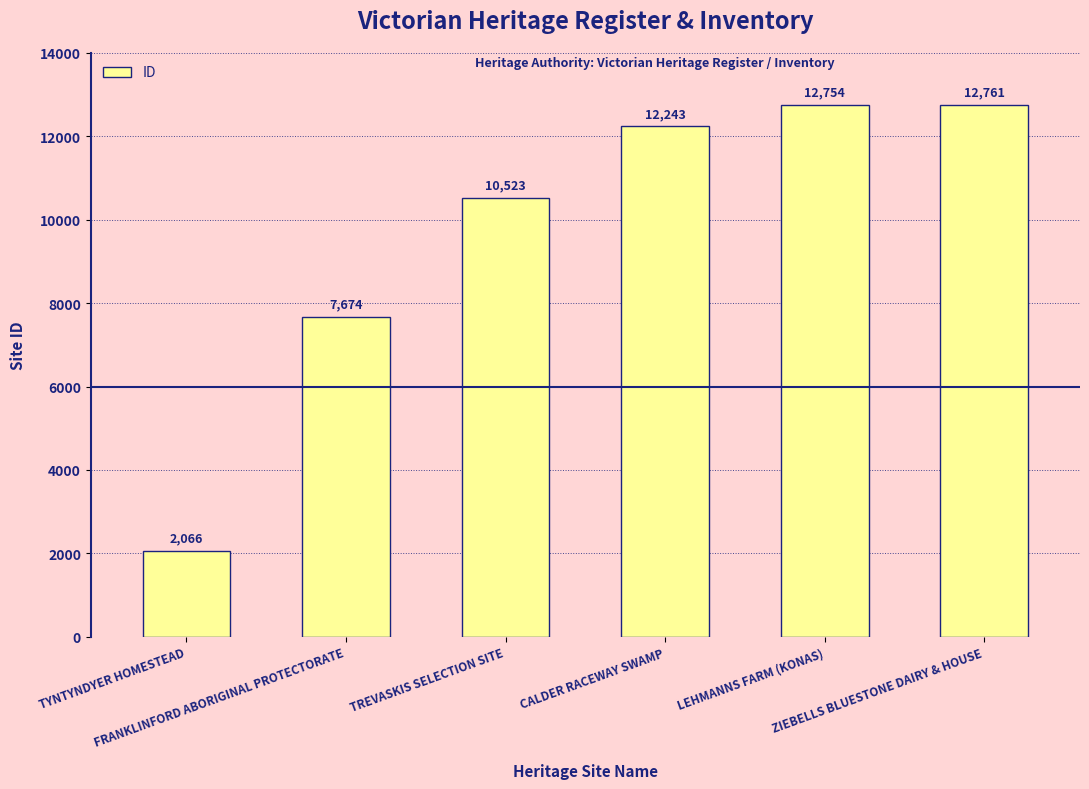

What is the sum of the values at CALDER RACEWAY SWAMP and LEHMANNS FARM (KONAS)?

24997